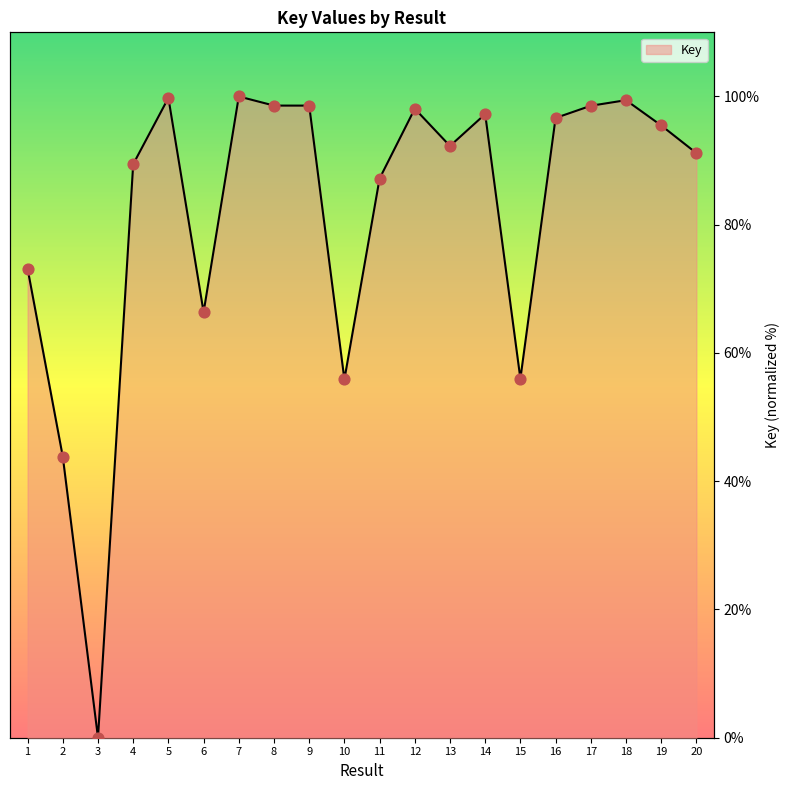

What is the ratio of the value at 10 to the value at 12?

0.6